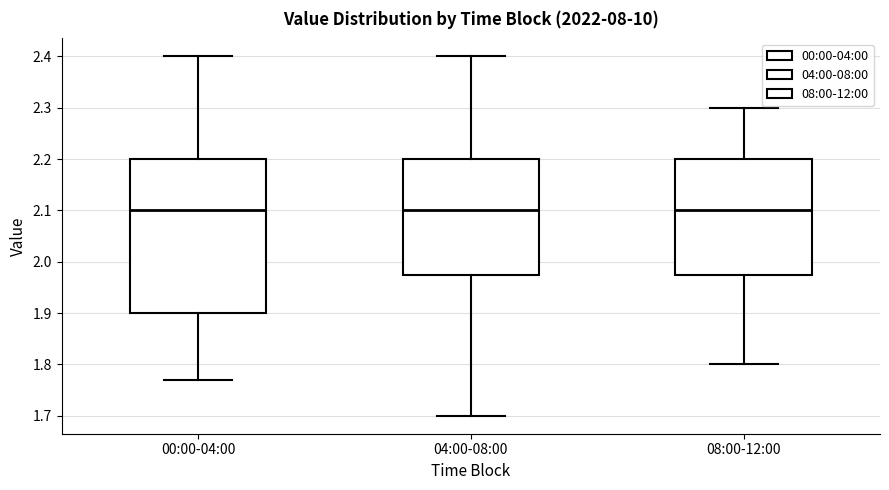

Where does the lower whisker of the box for 04:00-08:00 end on the y-axis? The values are not printed on the chart, so give them approximately, as read against the axis.

1.70